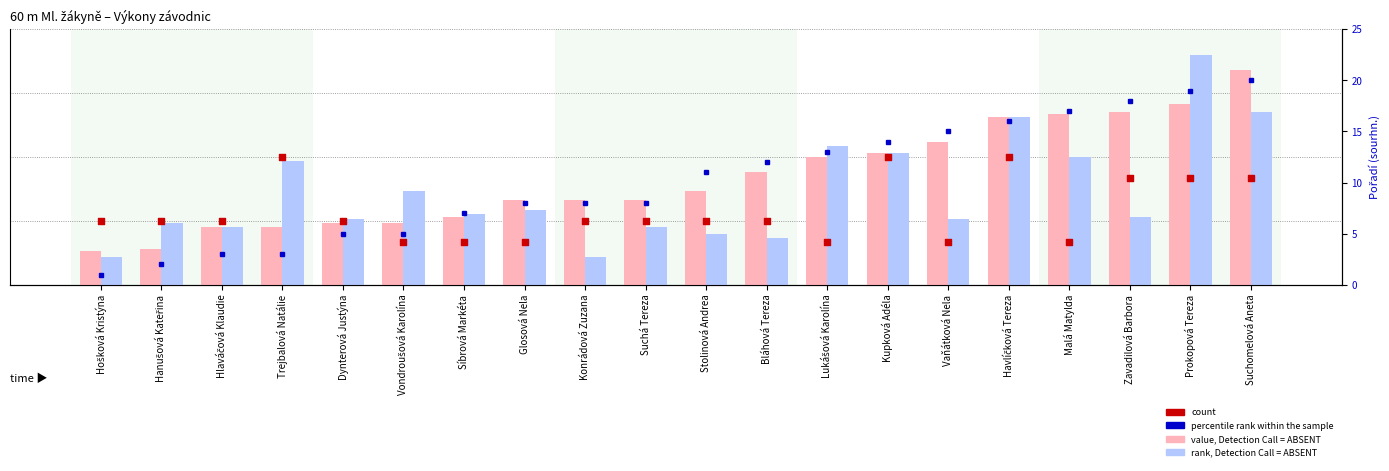

What is the total value across all series at Malá Matylda?

18.6